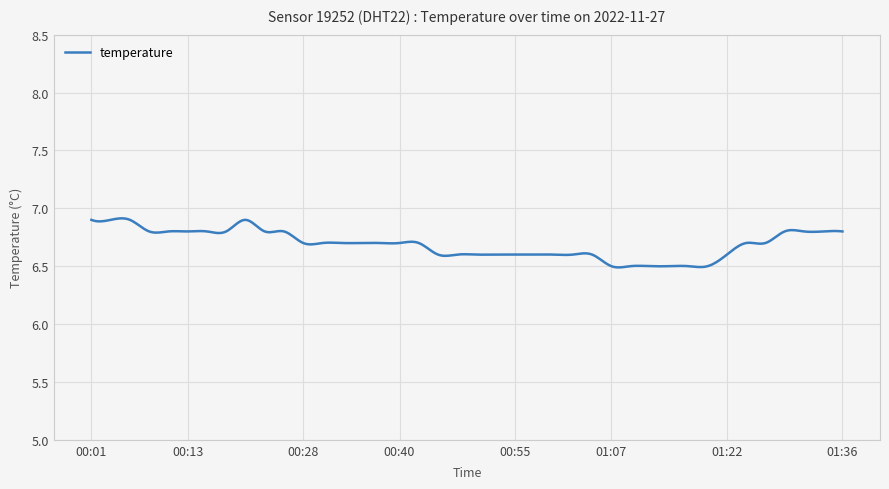

What is the difference between the maximum and minimum values?

0.4